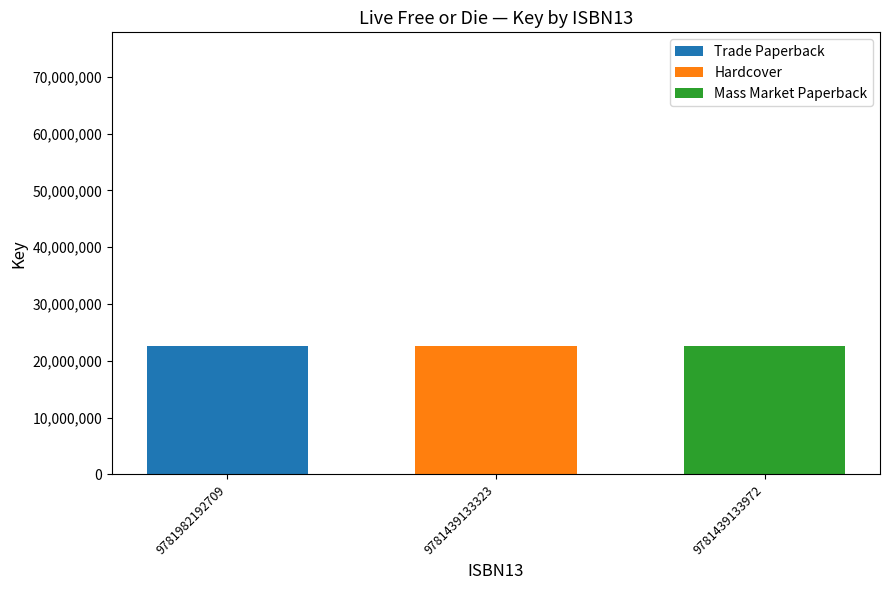

The value of Trade Paperback at 9781982192709 is 22552658.7. True or false?

True